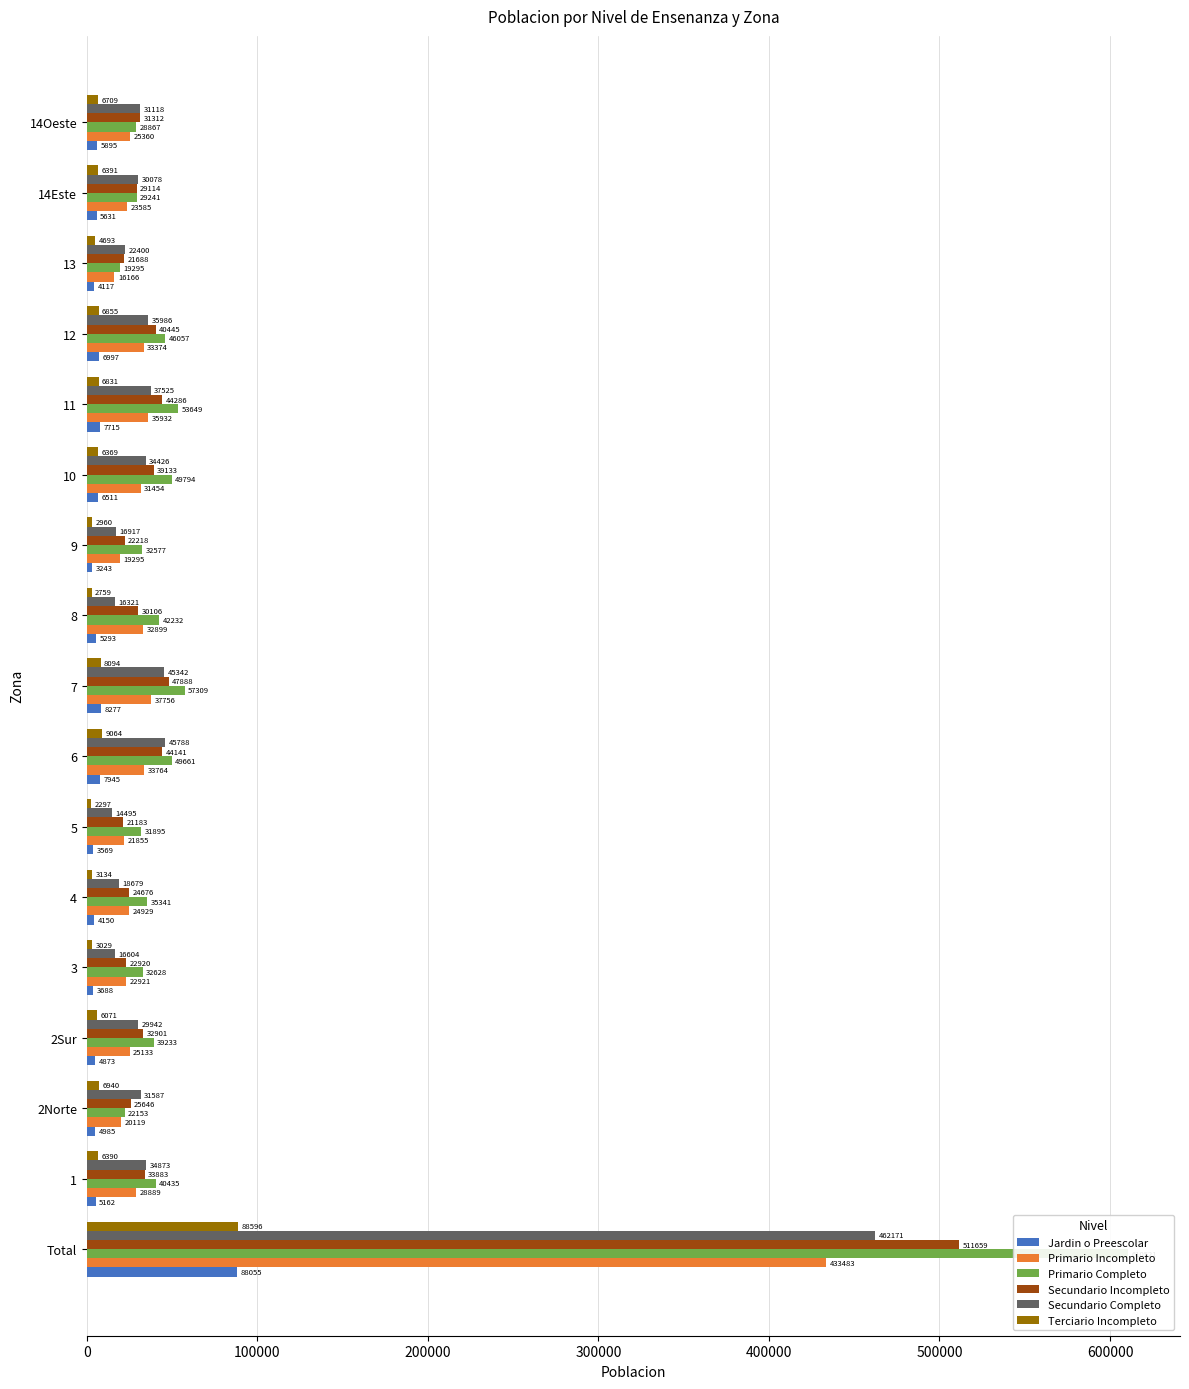

How many bars are there in each group?

6